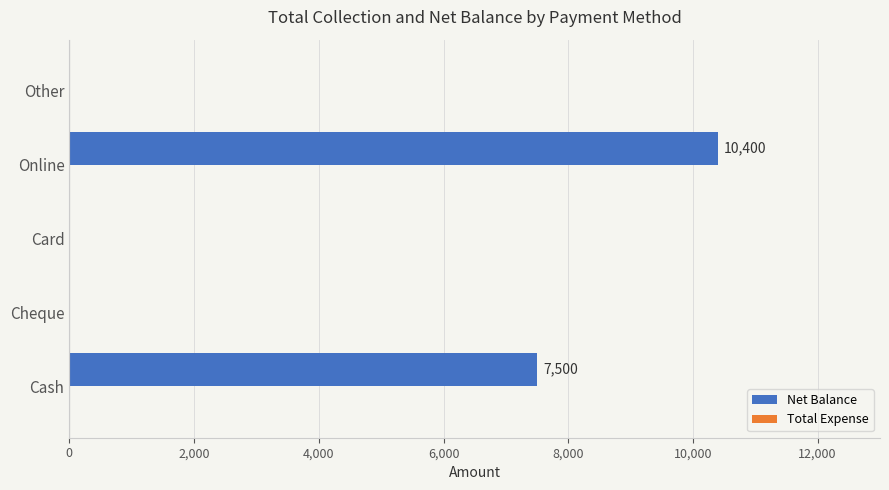

Where is the data nearest to the value 5200?

Cash